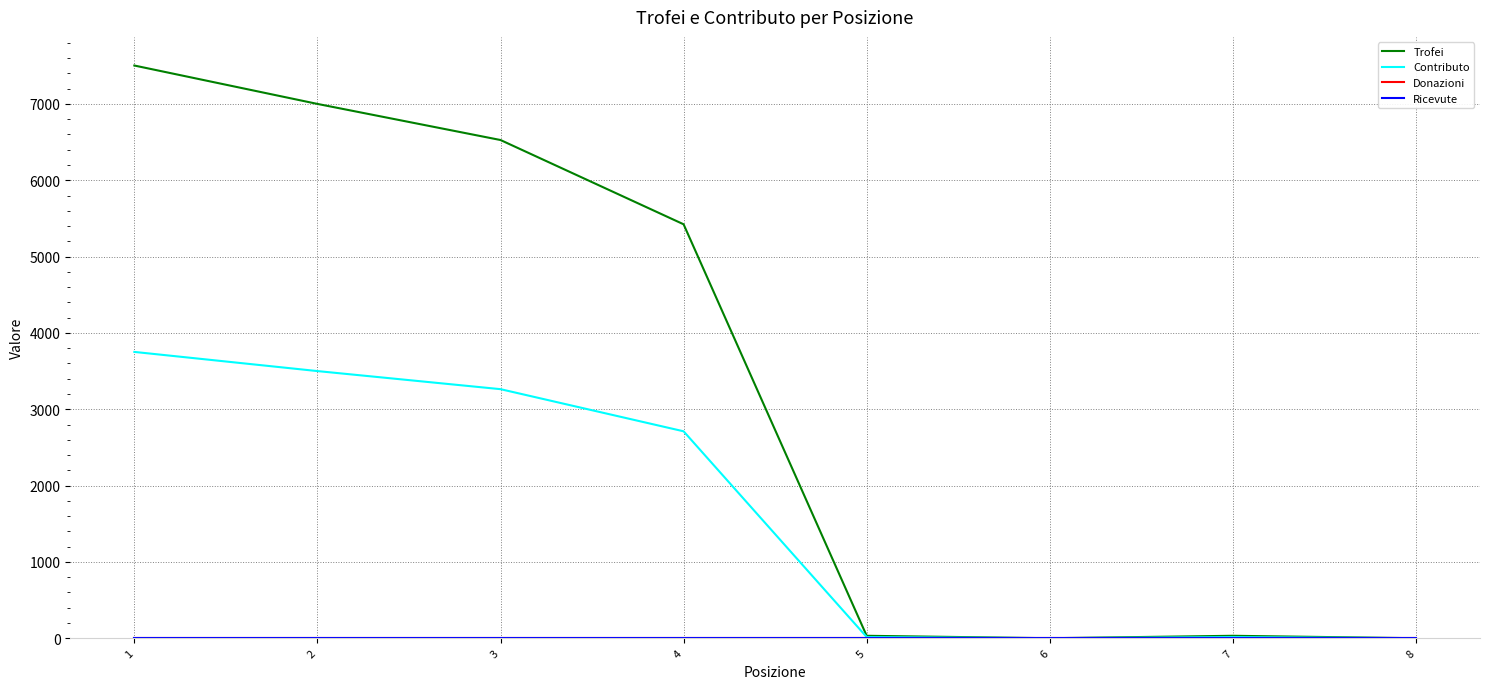

At which label is Donazioni closest to 0?

1